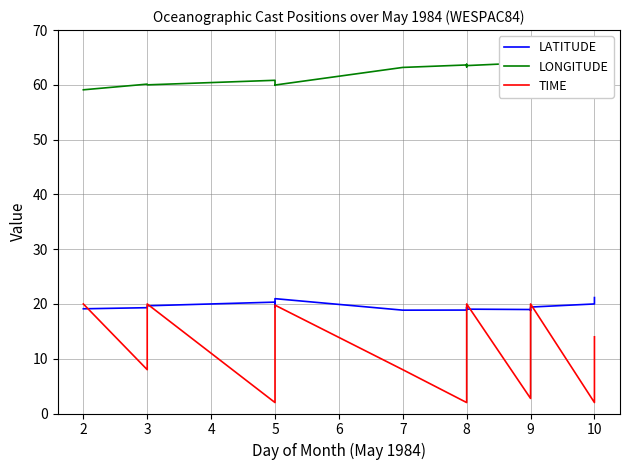

Rank the series by their average value, from highest to lowest.

LONGITUDE, LATITUDE, TIME